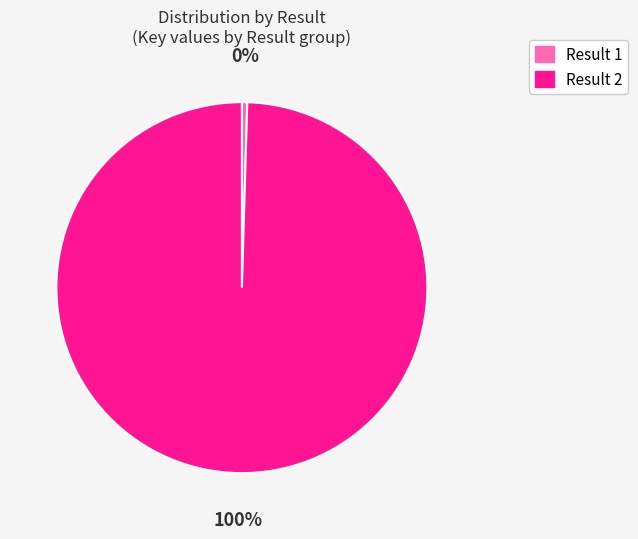

Combined, do Result 1 and Result 2 account for over 50%?

Yes